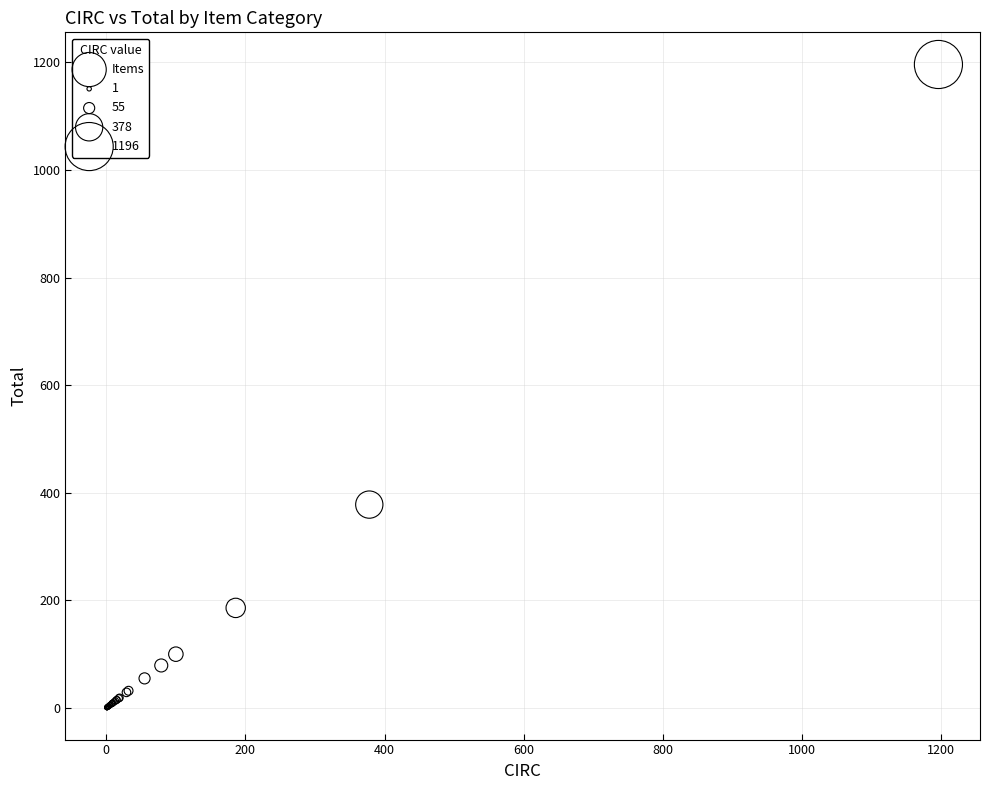

What Y value in the scatter plot is closest to 598?

378